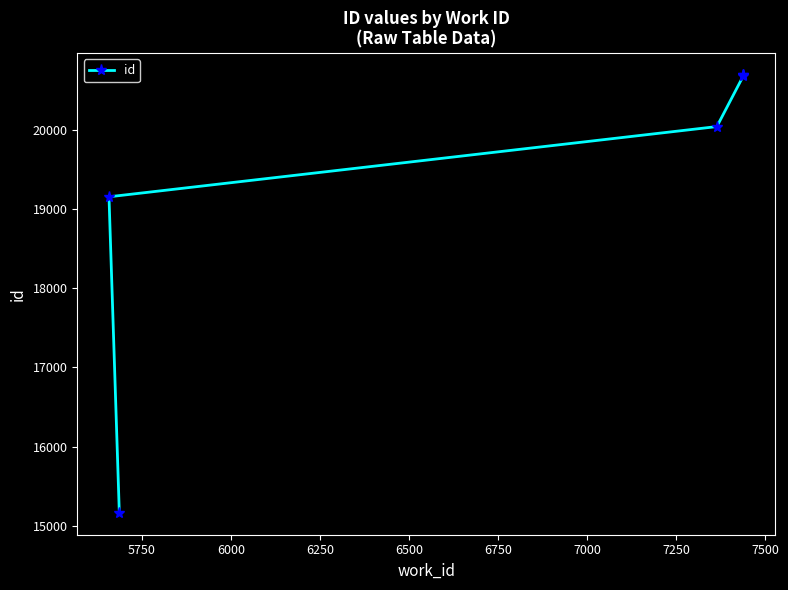

True or false: the data shows 27028 at 6750.

False